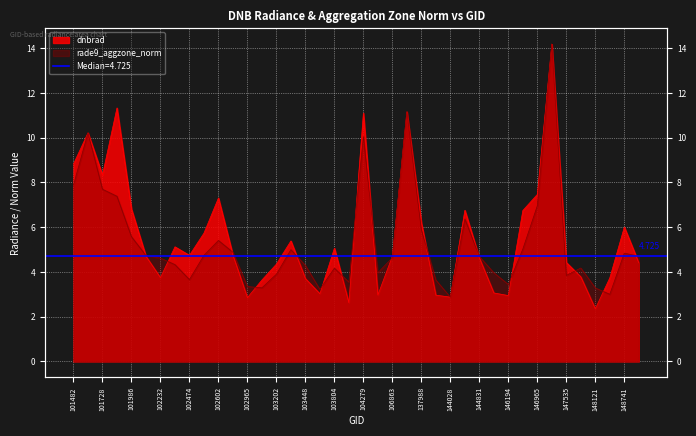

Between 101605 and 103083, which is larger?

101605